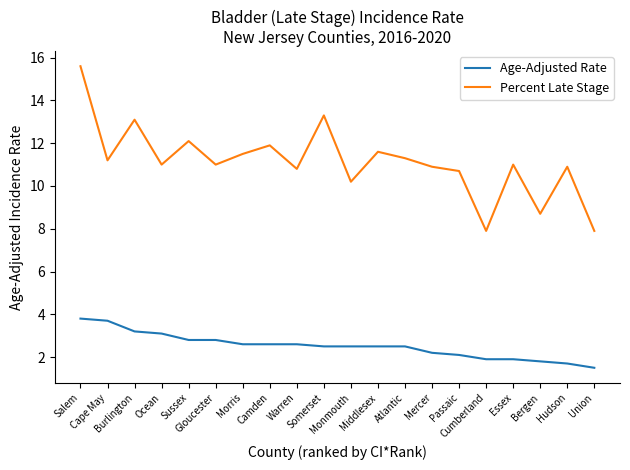

True or false: Age-Adjusted Rate and Percent Late Stage cross at least once.

False